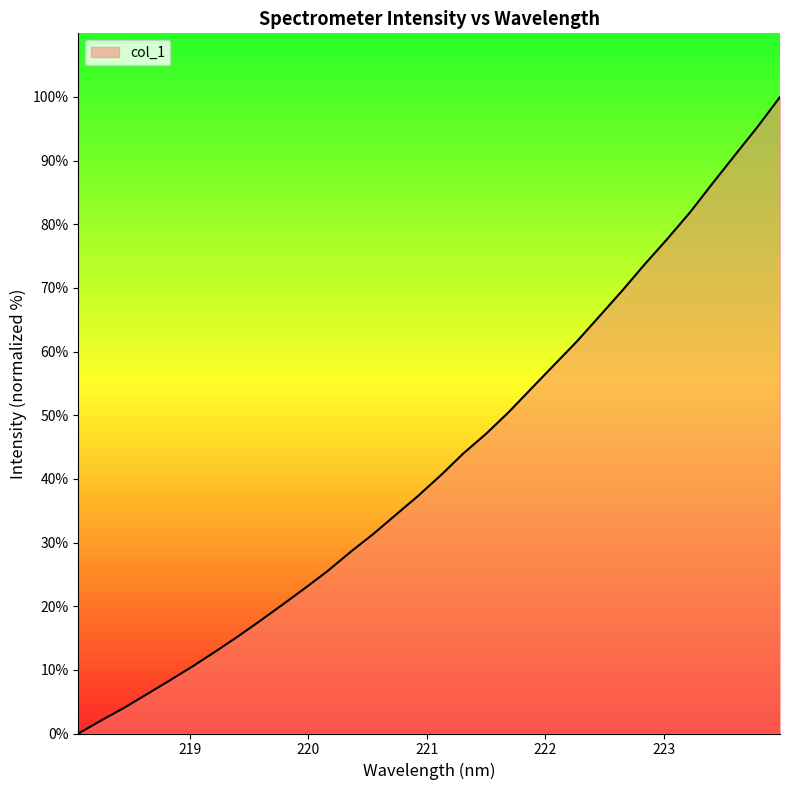

What is the difference between the maximum and minimum values?

100.0